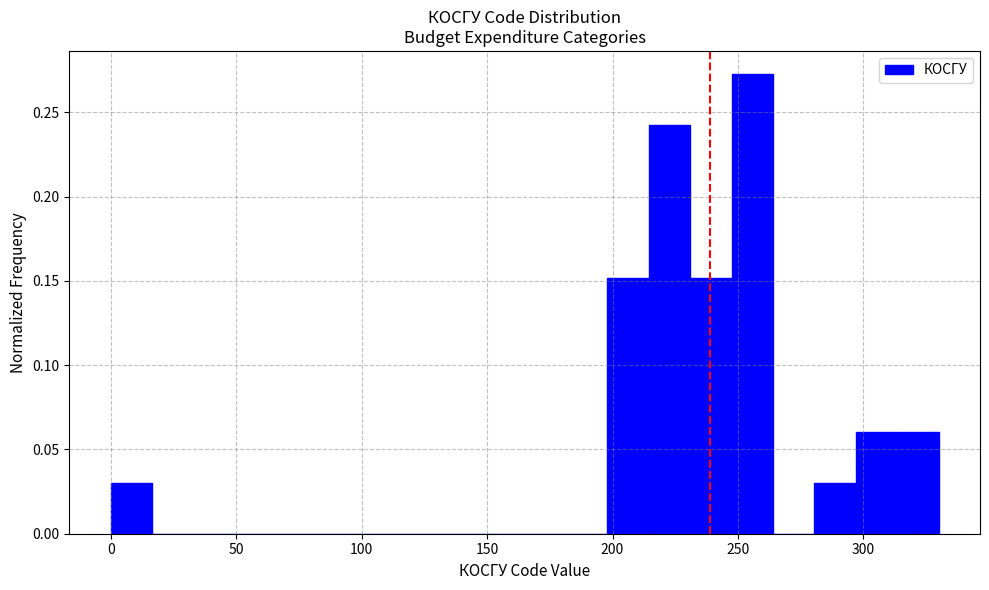

Around what value on the x-axis is the tallest bar? Give the approximate position of its centre, as read against the axis.

255